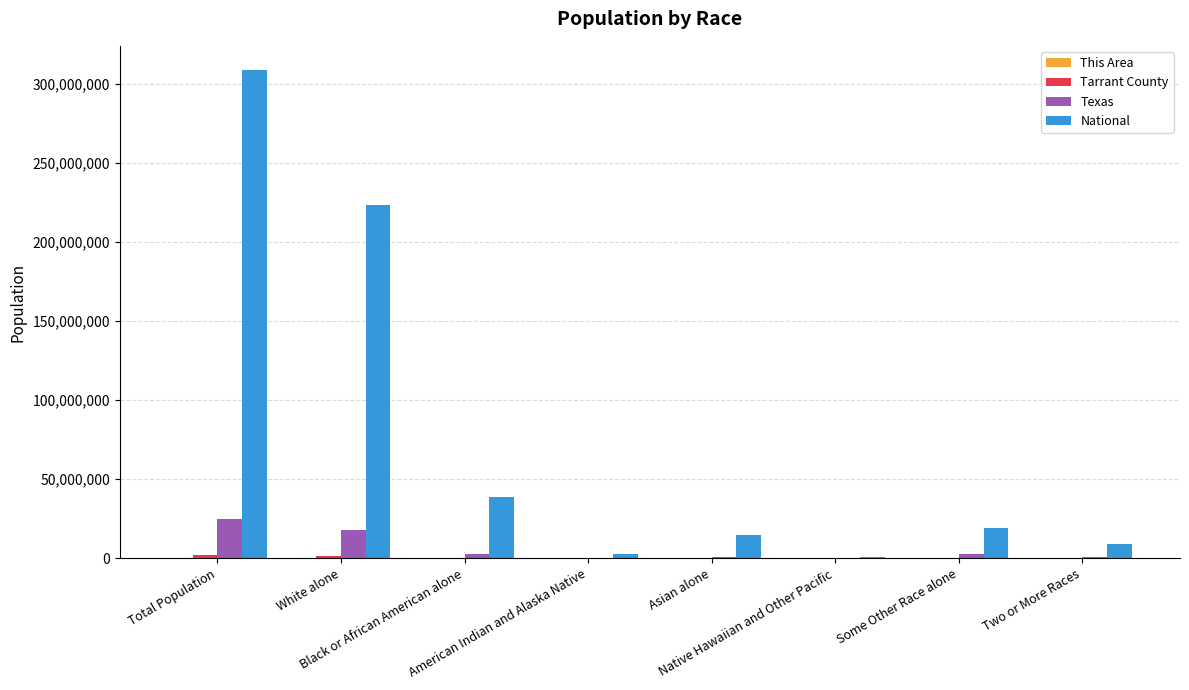

What is the total value across all series at Native Hawaiian and Other Pacific?

564858